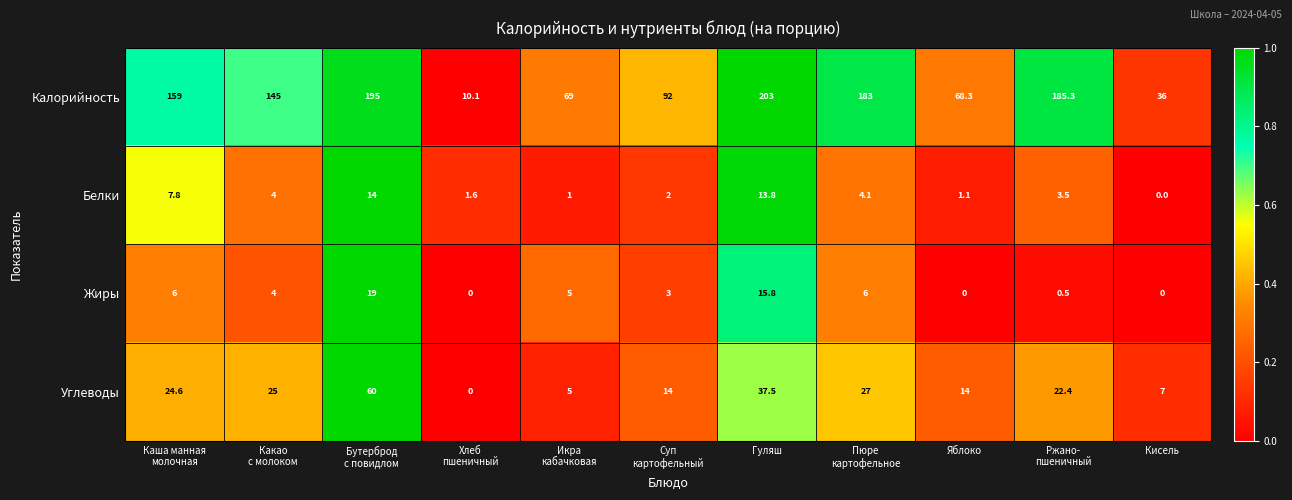

Which series has the largest total across all categories?

Калорийность